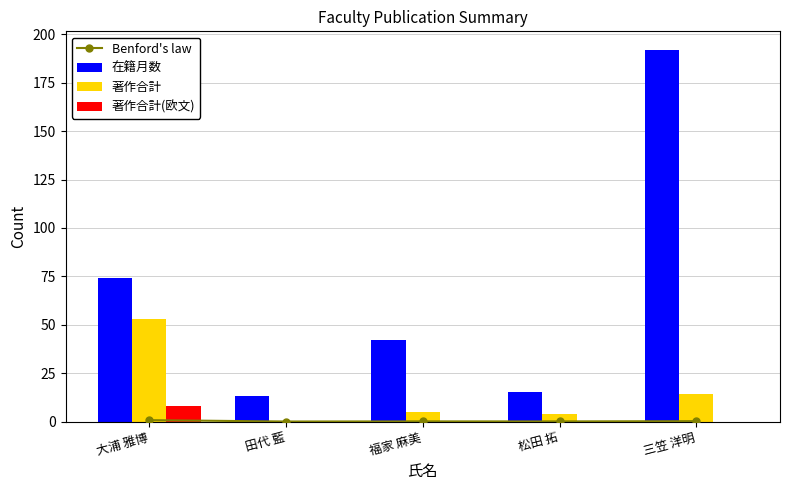

Which category has the lowest value across all series?

田代 藍